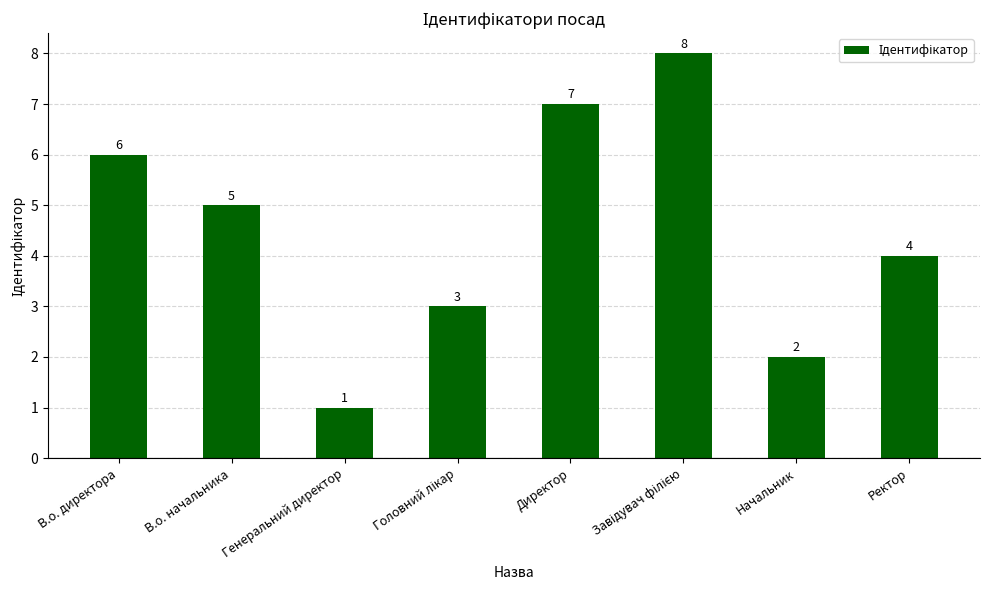

What is the sum of the values at В.о. начальника and Генеральний директор?

6